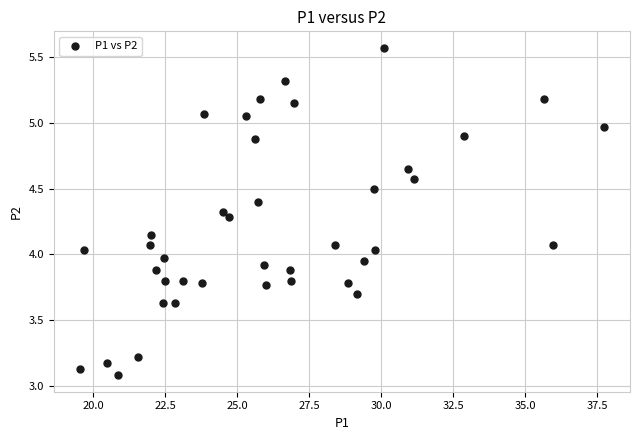

What is the range of Y values (max minus min)?

2.5